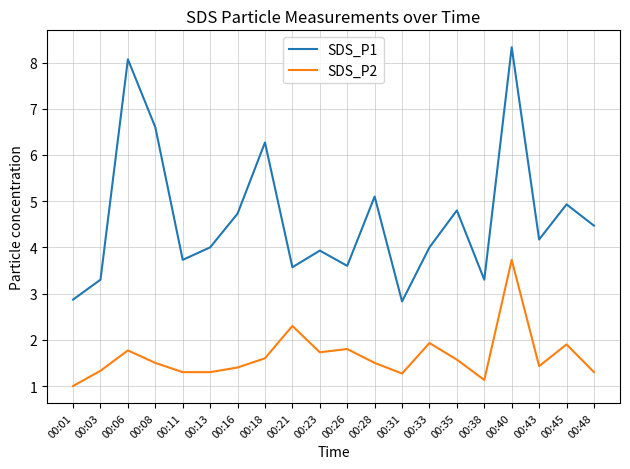

Reading left to right, extract all data points from this chart.

SDS_P1: 00:01=2.9	00:03=3.3	00:06=8.1	00:08=6.6	00:11=3.7	00:13=4.0	00:16=4.7	00:18=6.3	00:21=3.6	00:23=3.9	00:26=3.6	00:28=5.1	00:31=2.8	00:33=4.0	00:35=4.8	00:38=3.3	00:40=8.3	00:43=4.2	00:45=4.9	00:48=4.5
SDS_P2: 00:01=1.0	00:03=1.3	00:06=1.8	00:08=1.5	00:11=1.3	00:13=1.3	00:16=1.4	00:18=1.6	00:21=2.3	00:23=1.7	00:26=1.8	00:28=1.5	00:31=1.3	00:33=1.9	00:35=1.6	00:38=1.1	00:40=3.7	00:43=1.4	00:45=1.9	00:48=1.3